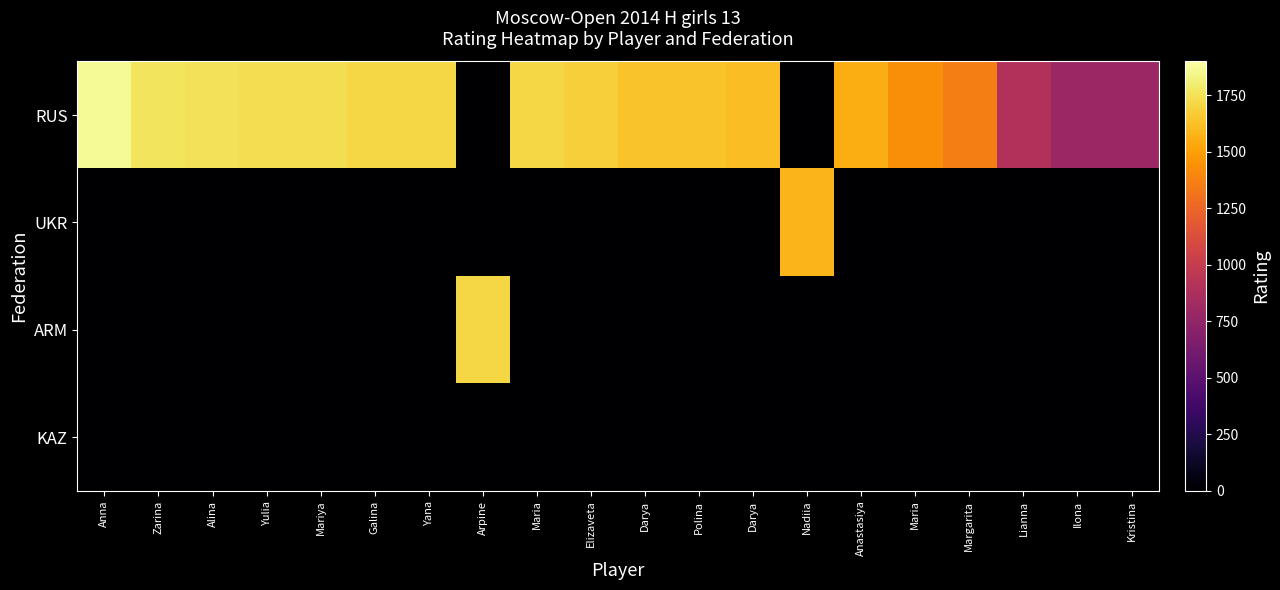

Which series has the largest range (max minus min)?

RUS